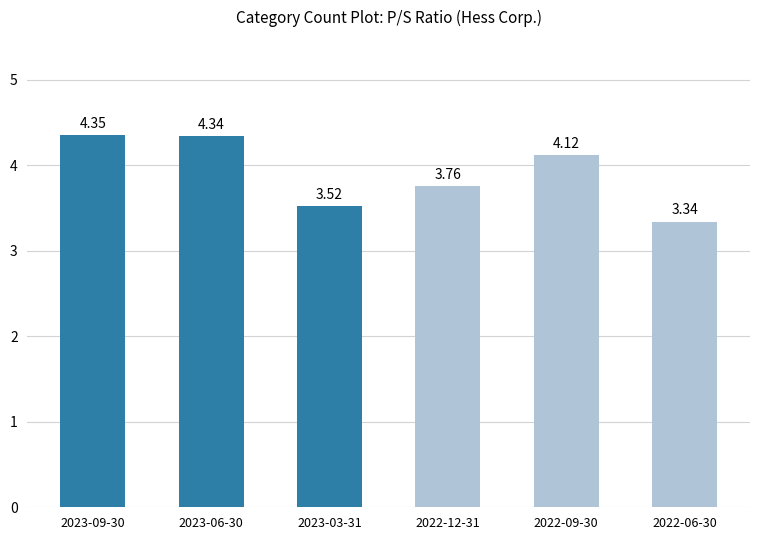

Are the bars grouped side by side (vs. stacked)?

No